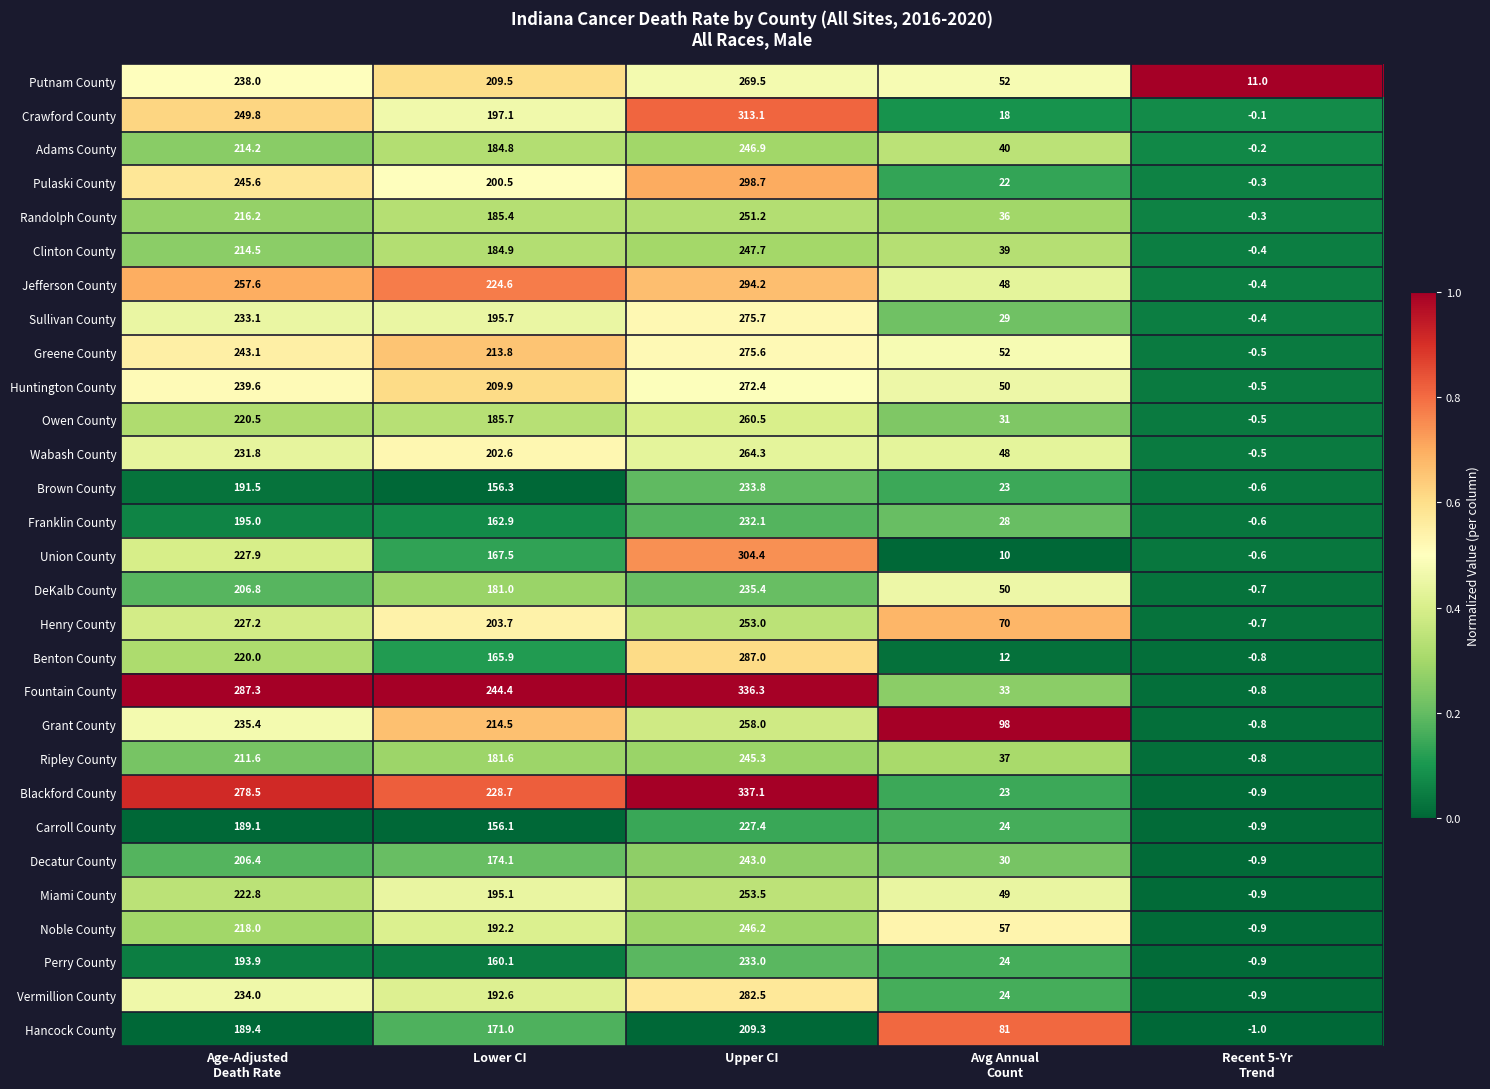

Read the Fountain County value at Upper CI.

336.3